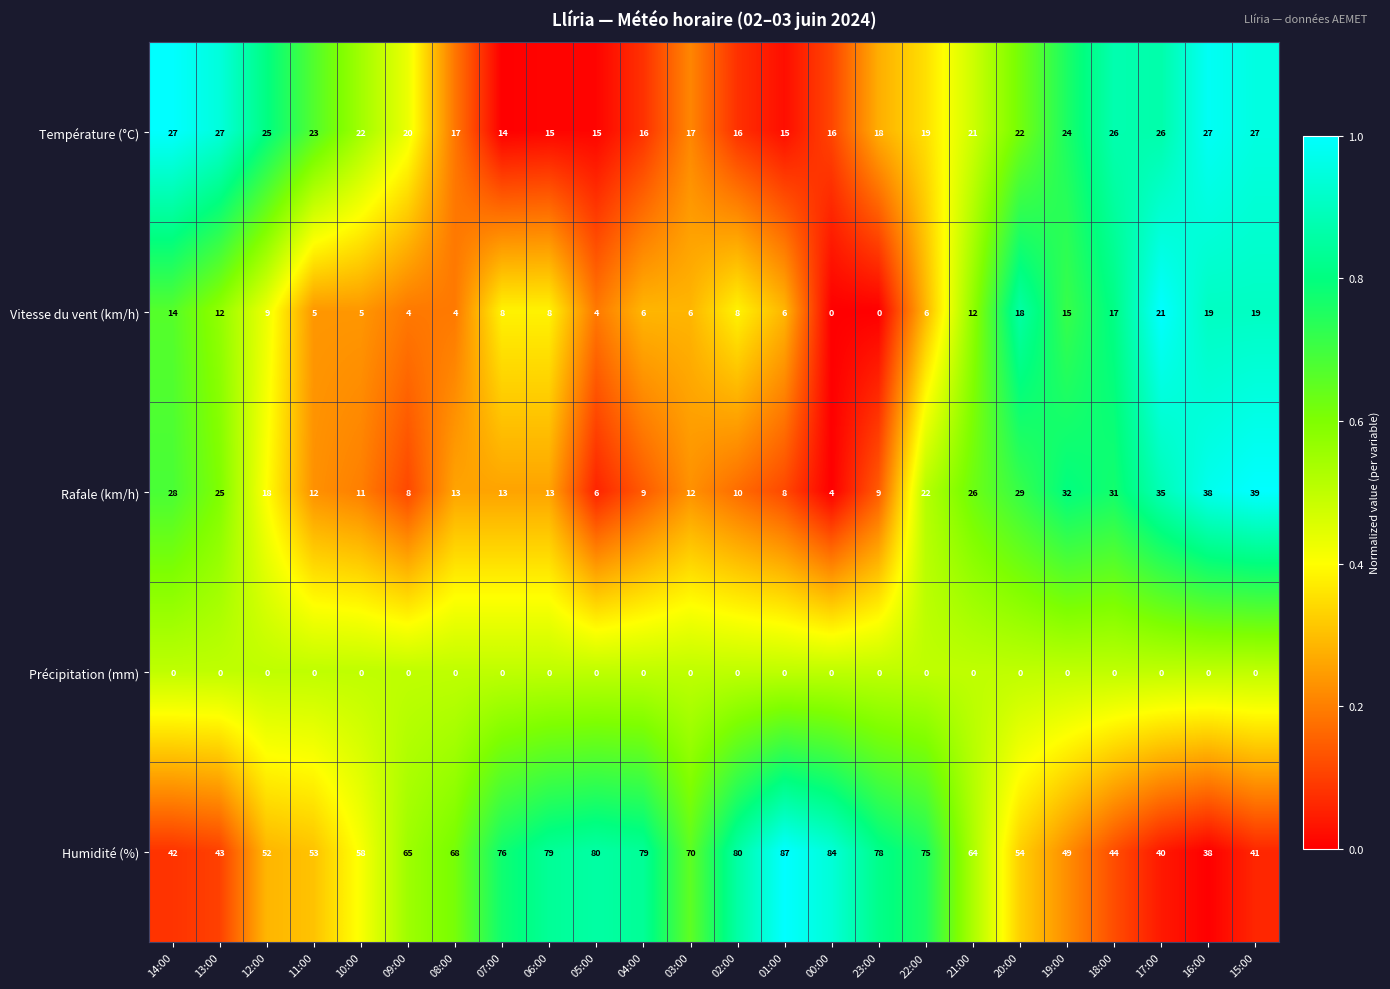

How many distinct data groups are displayed?

5